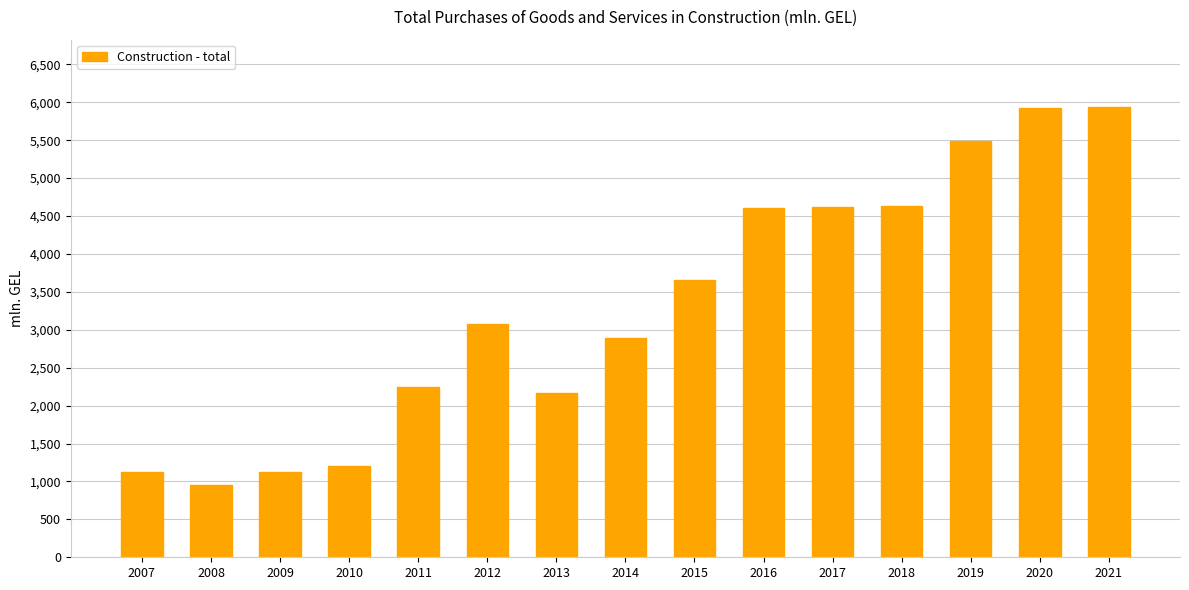

What is the ratio of the value at 2011 to the value at 2007?

2.0